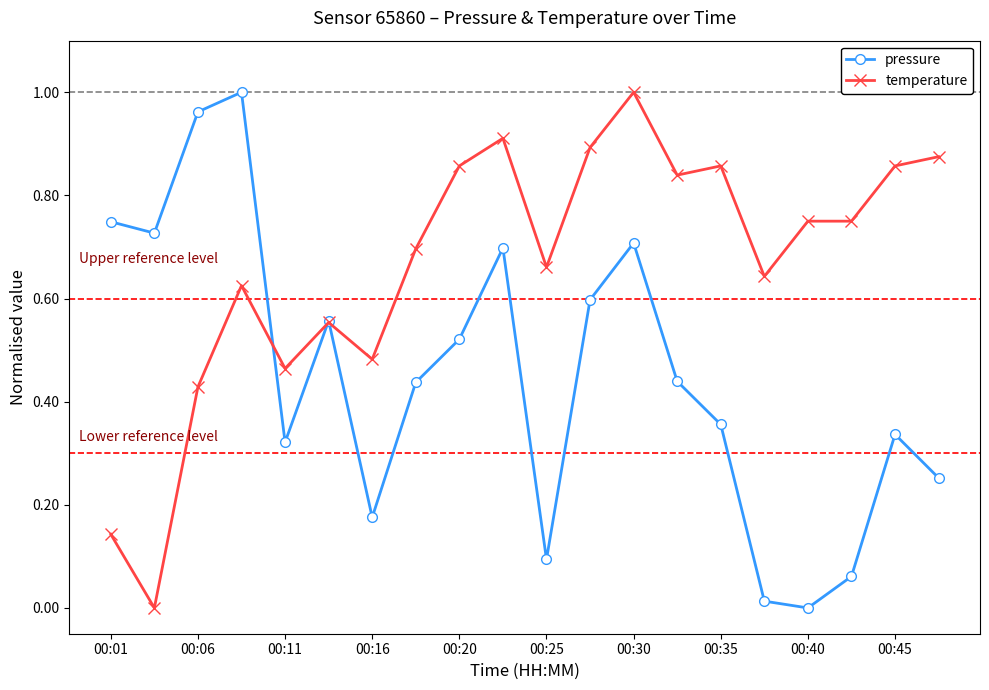

List the series in order of their overall mean, lowest first.

pressure, temperature